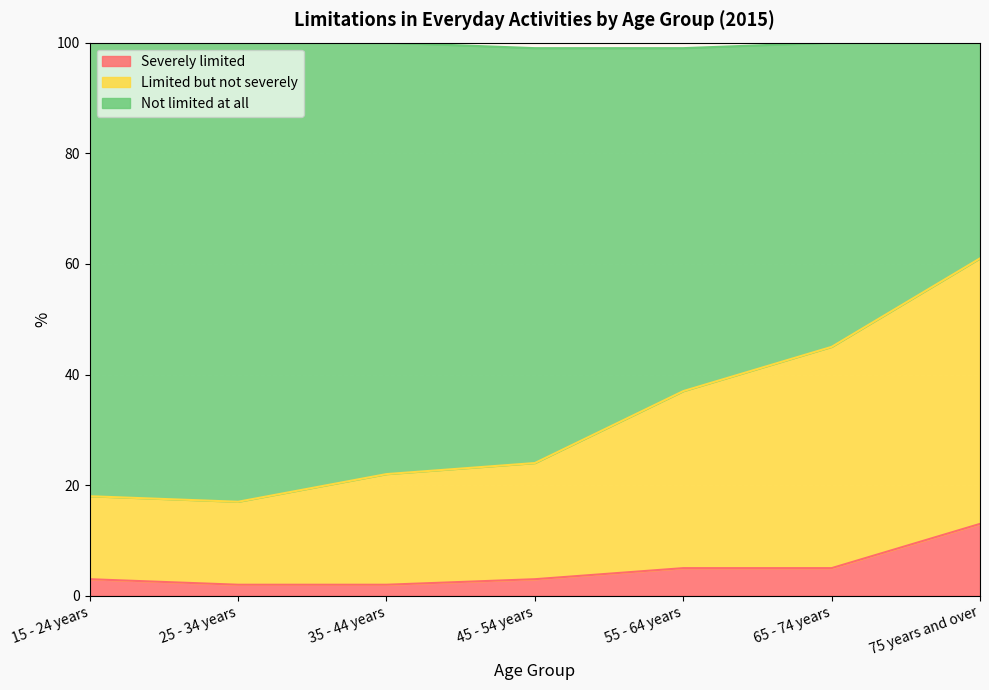

What is the total value across all series at 45 - 54 years?

99